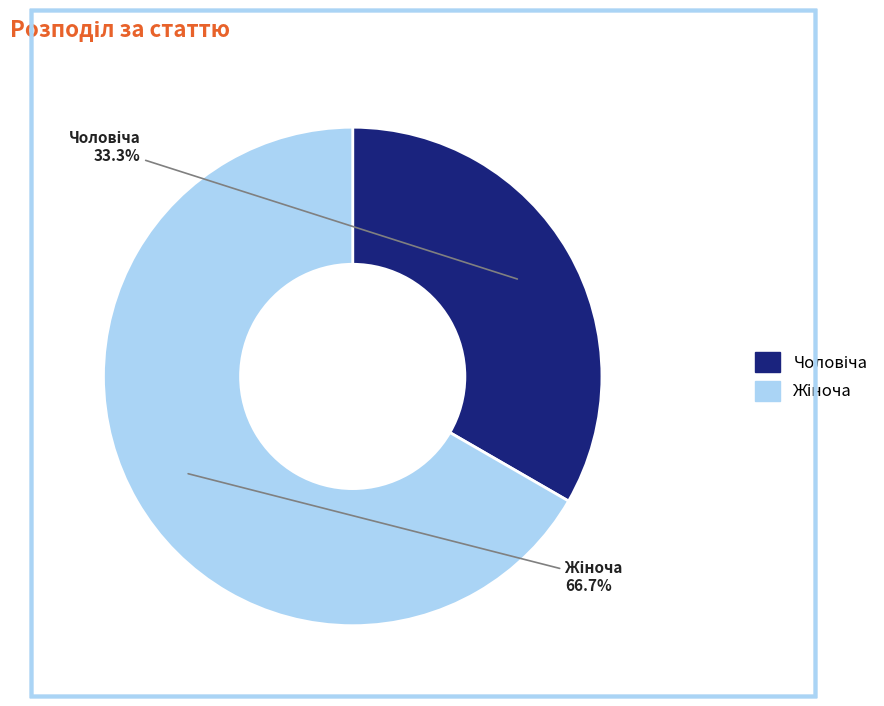

Is there any slice that represents more than half of the pie?

Yes